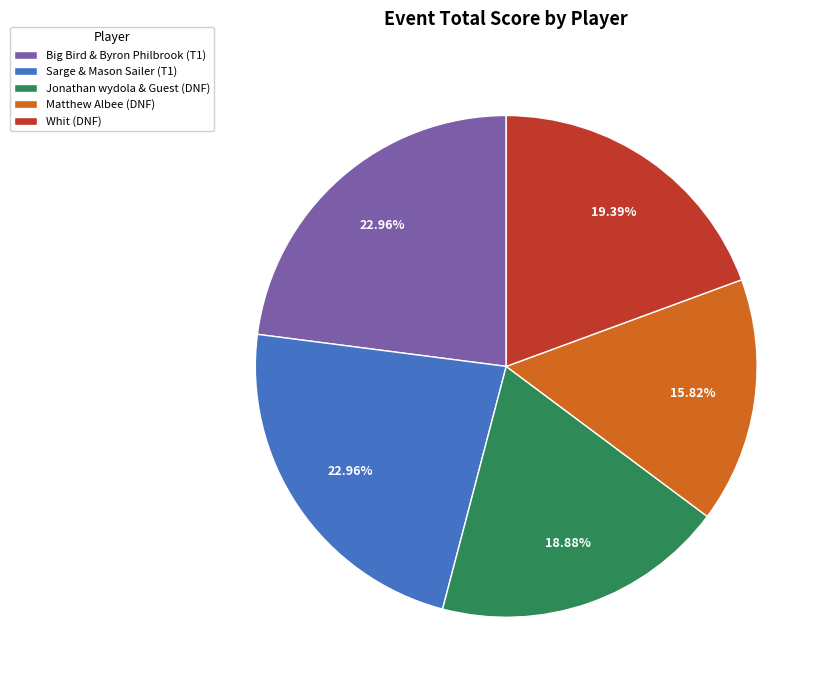

To the nearest percent, what is the difference between the Matthew Albee (DNF) and Jonathan wydola & Guest (DNF) slice percentages?

3%